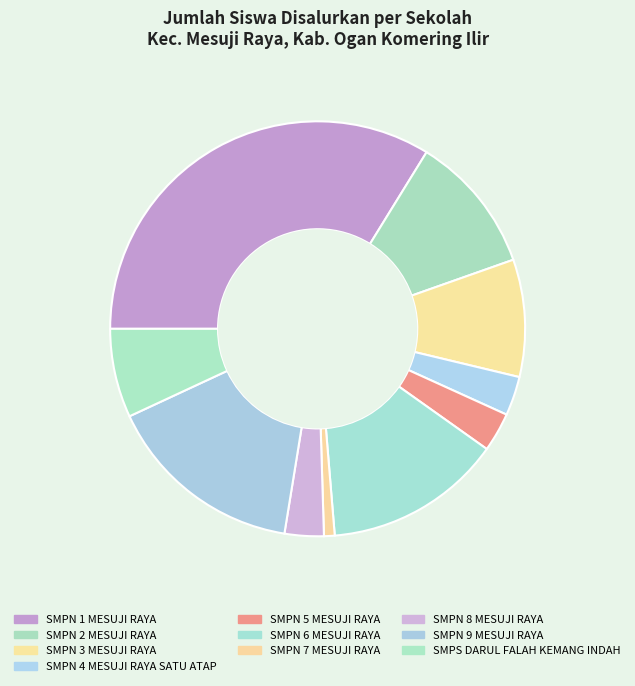

Combined, do SMPN 1 MESUJI RAYA and SMPN 3 MESUJI RAYA account for over 50%?

No